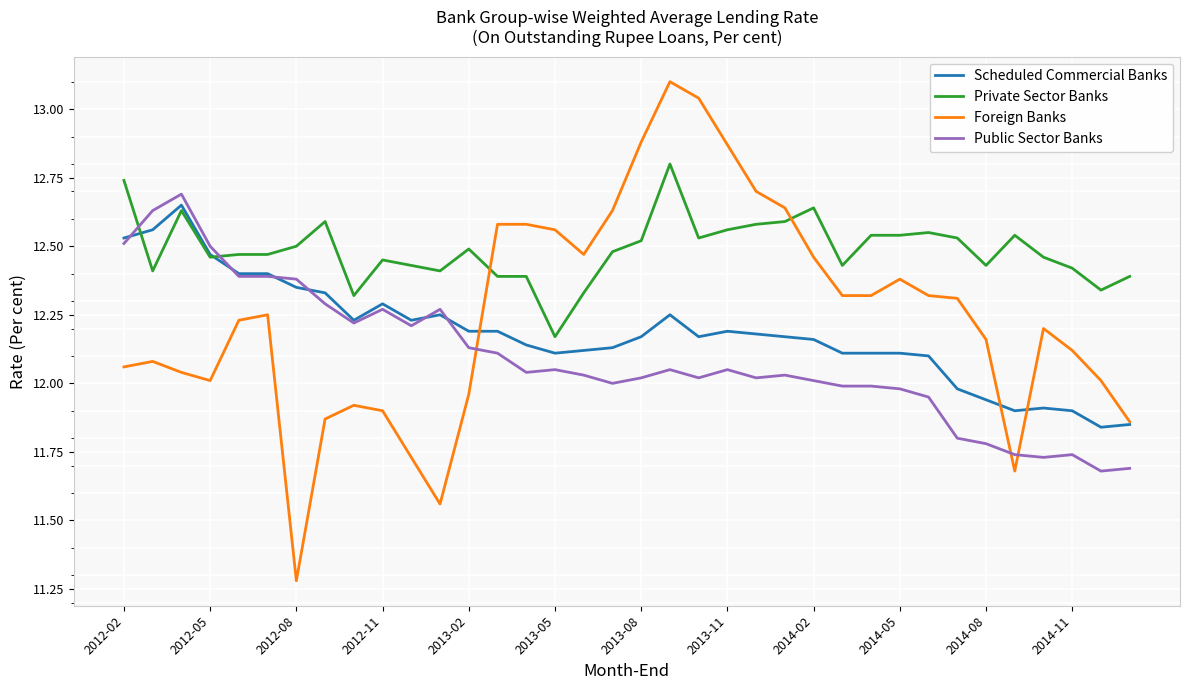

Which series has the largest total across all categories?

Private Sector Banks